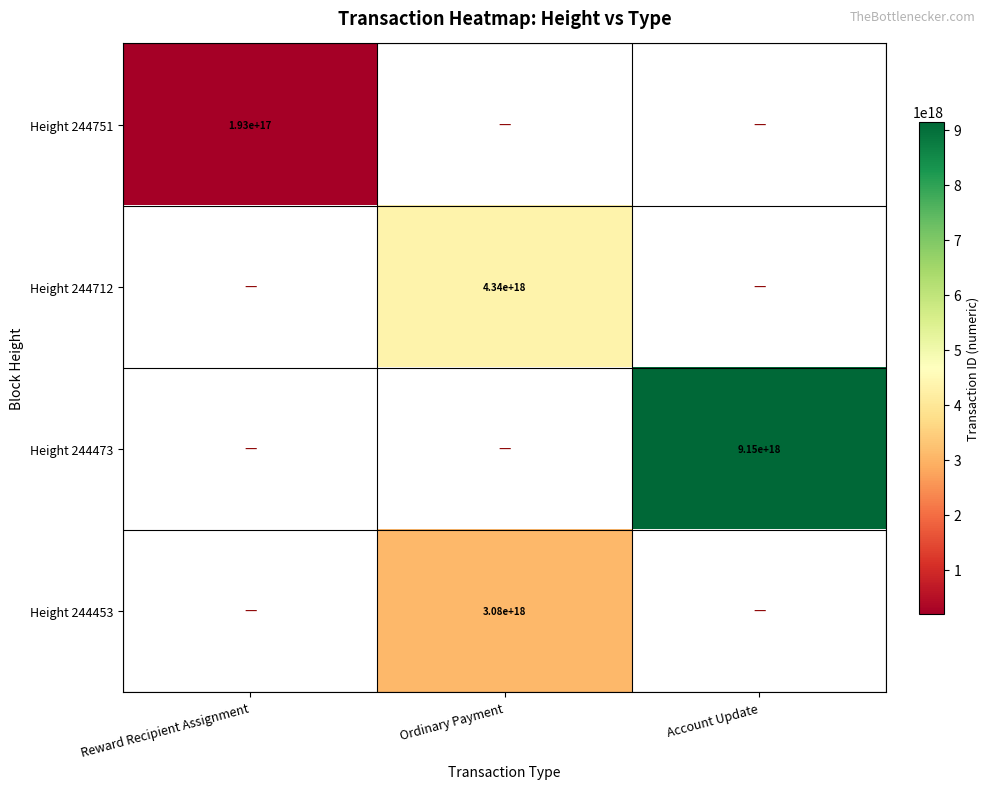

At which category does the chart reach its minimum across all series?

Reward Recipient Assignment